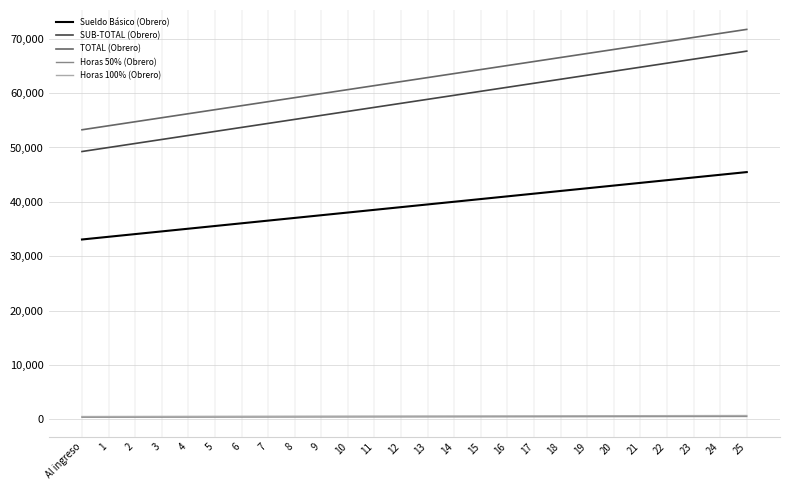

What is the minimum value for Sueldo Básico (Obrero)?

33069.7